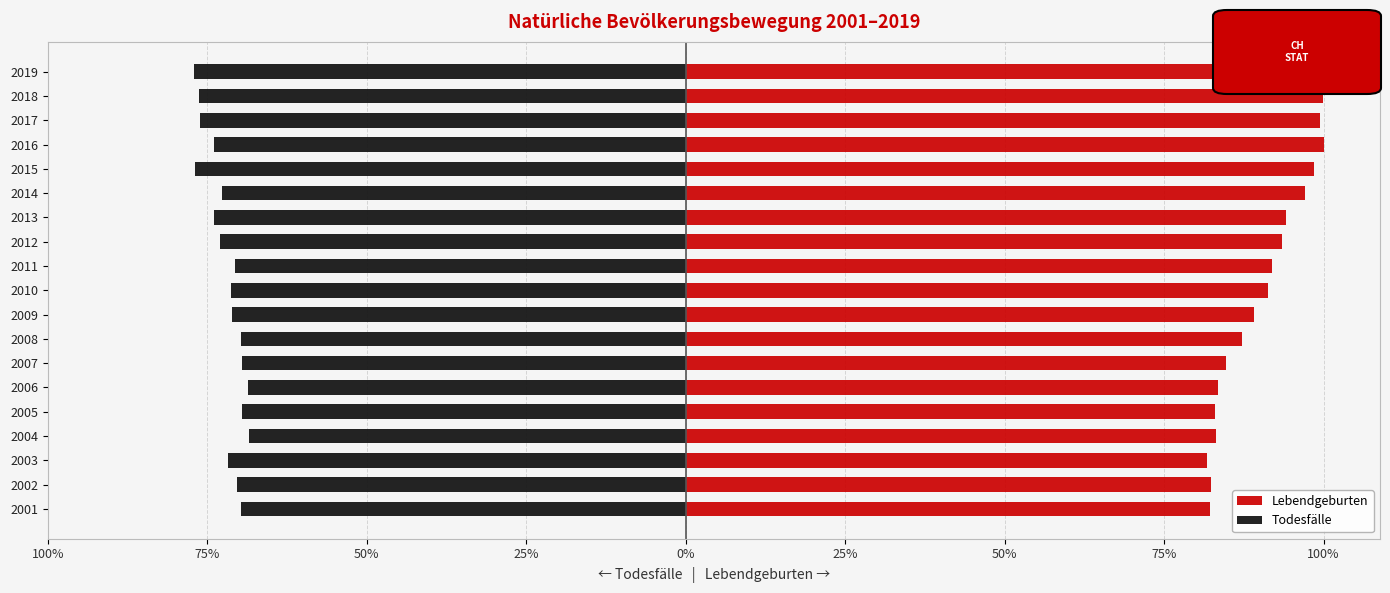

What is the approximate value of Lebendgeburten at 2001?

82.3